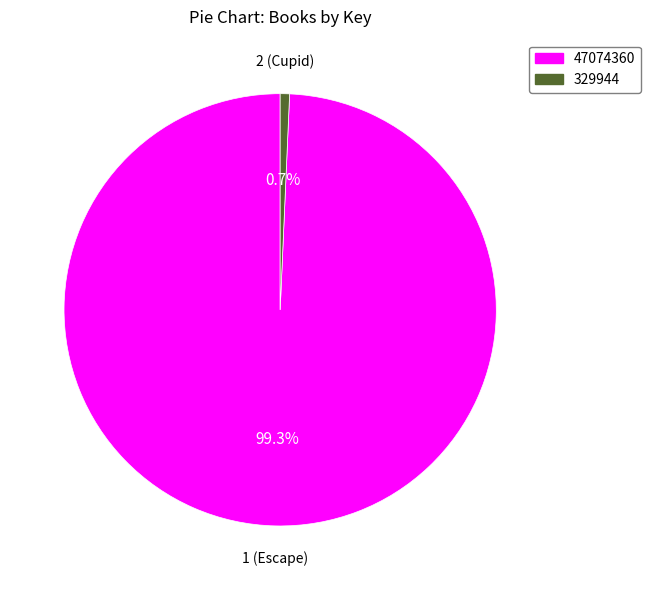

Rank the categories by value from lowest to highest.

329944, 47074360